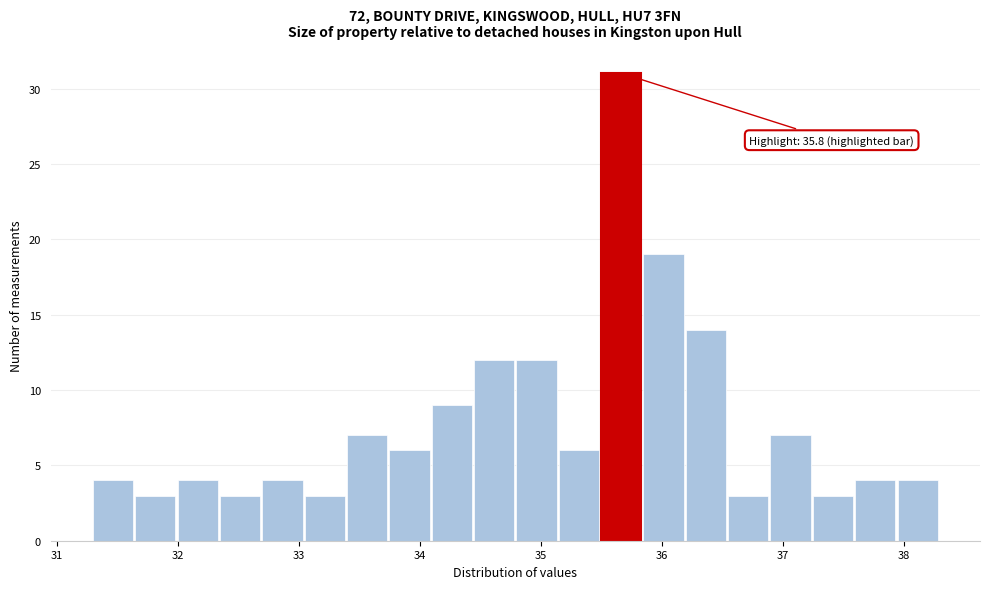

Read against the x-axis, roughly where is the centre of the tallest bar?

35.7